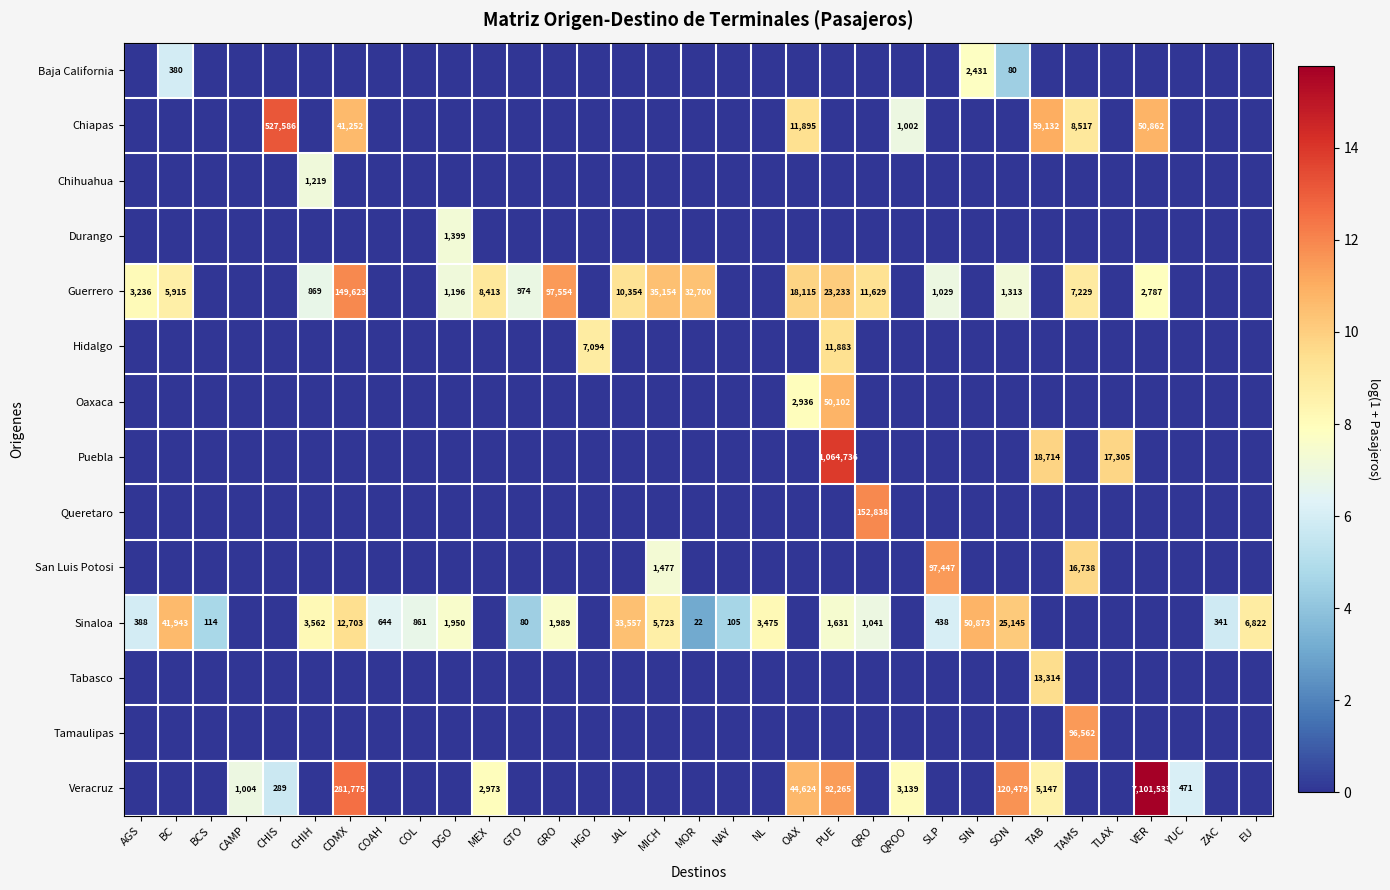

The Veracruz series shows 515 at CHIS. True or false?

False